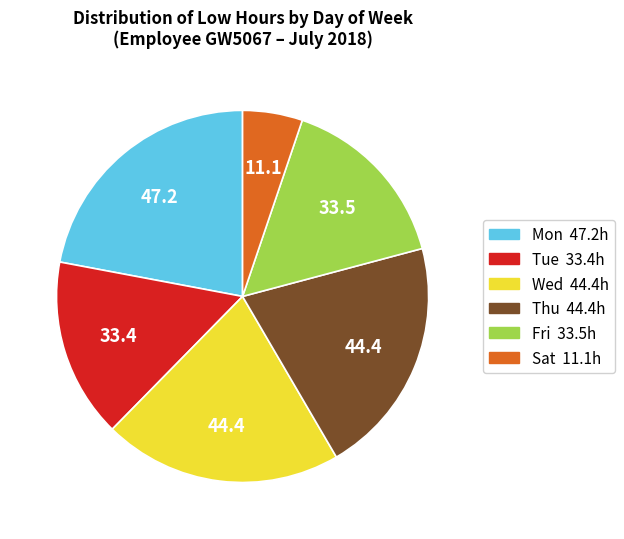

Is there a majority slice in this chart?

No